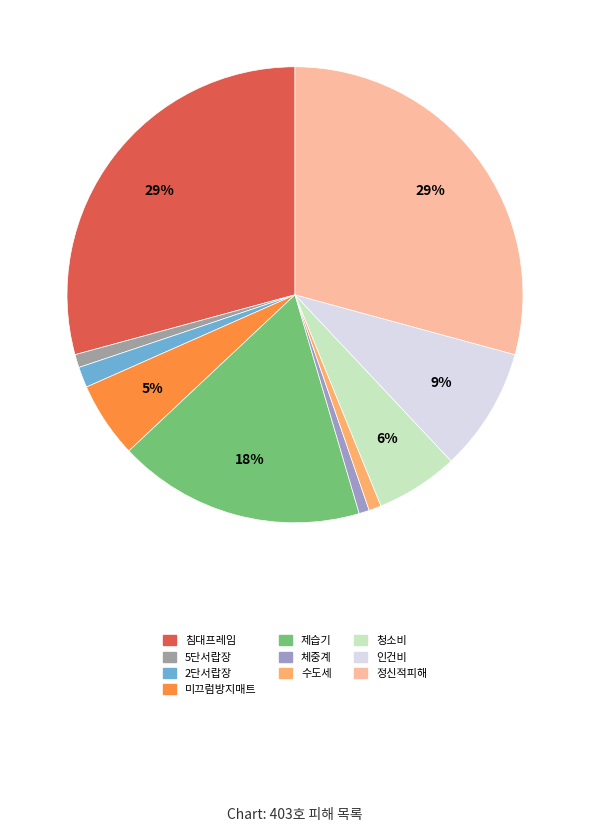

Approximately how many times larger is the value at 수도세 compared to 인건비?

0.1